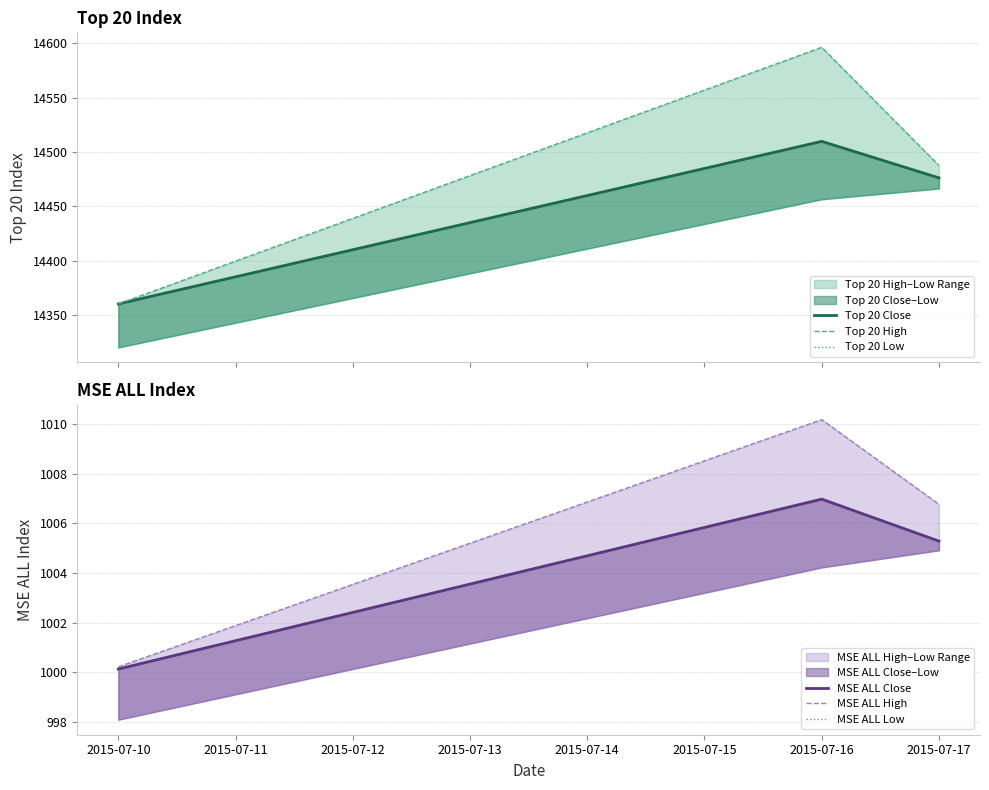

Is the value of Top 20 Low at 2015-07-16 greater than the value of MSE ALL High at 2015-07-17?

Yes